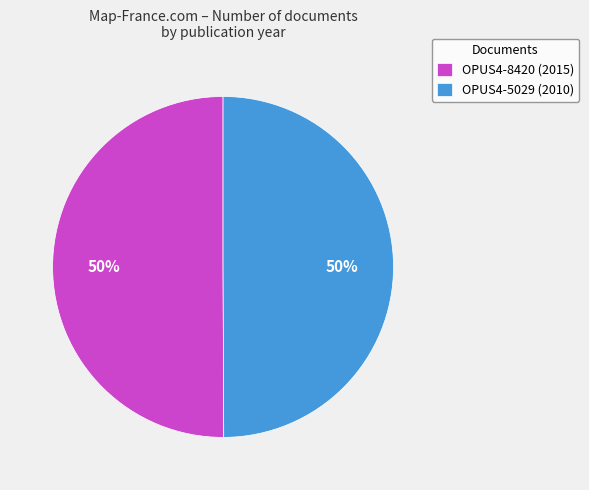

Is the sum of OPUS4-5029 (2010) and OPUS4-8420 (2015) greater than half?

Yes